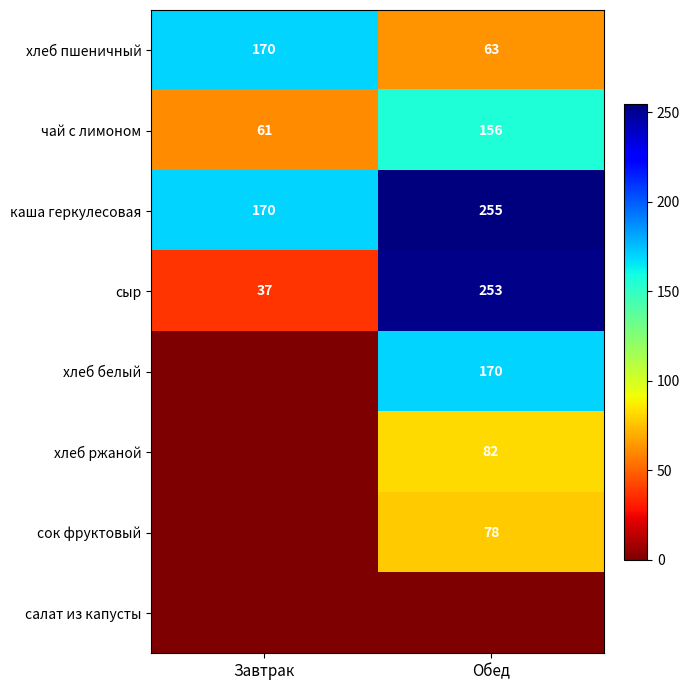

The хлеб ржаной series shows 107 at Обед. True or false?

False